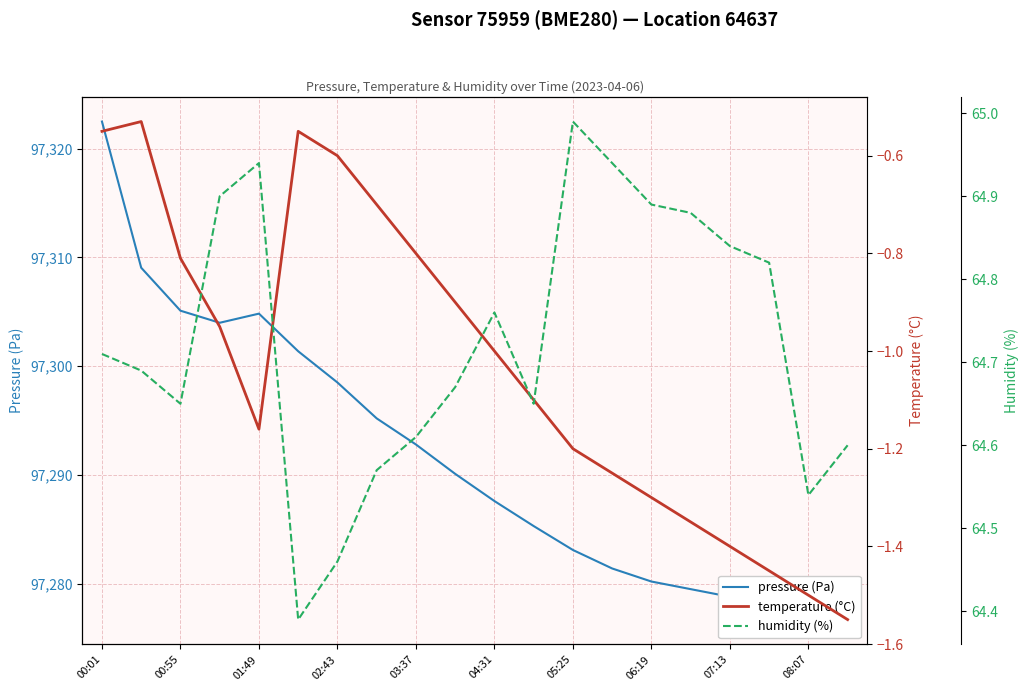

True or false: pressure (Pa) and humidity (%) cross at least once.

False